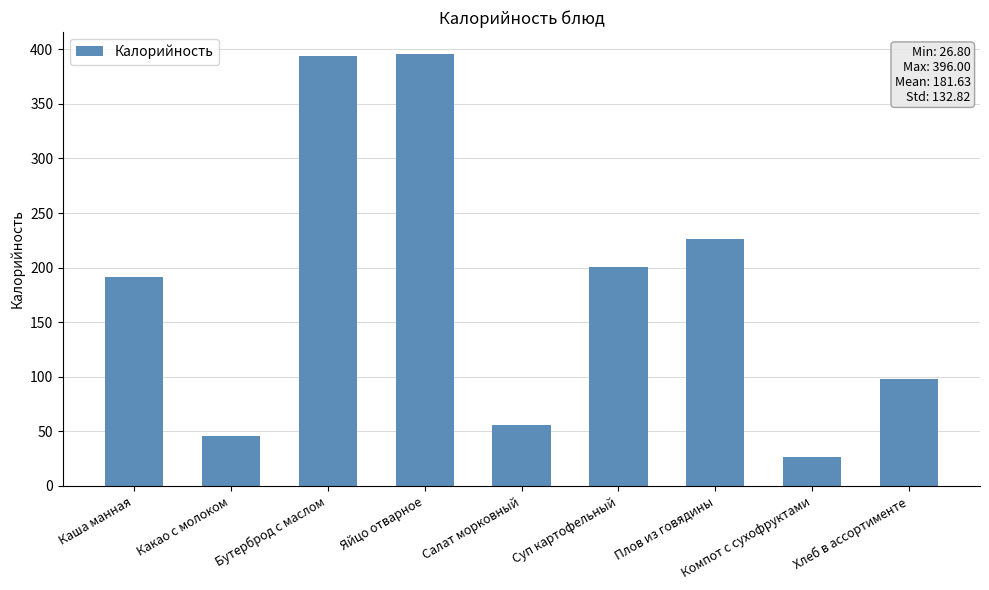

What is the label of the 3rd bar from the left?

Бутерброд с маслом